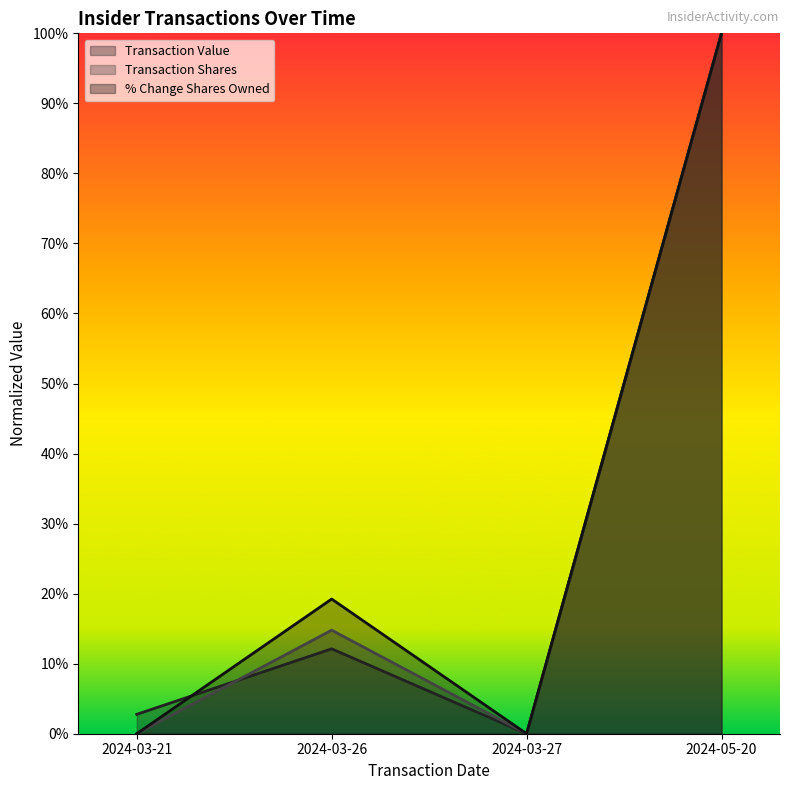

Reading left to right, transcribe all the data shown in this chart.

transactionValue: 0.0	0.1	0.0	1.0
transactionShares: 0.0	0.1	0.0	1.0
pctchgSharesOwned: 0.0	0.2	0.0	1.0